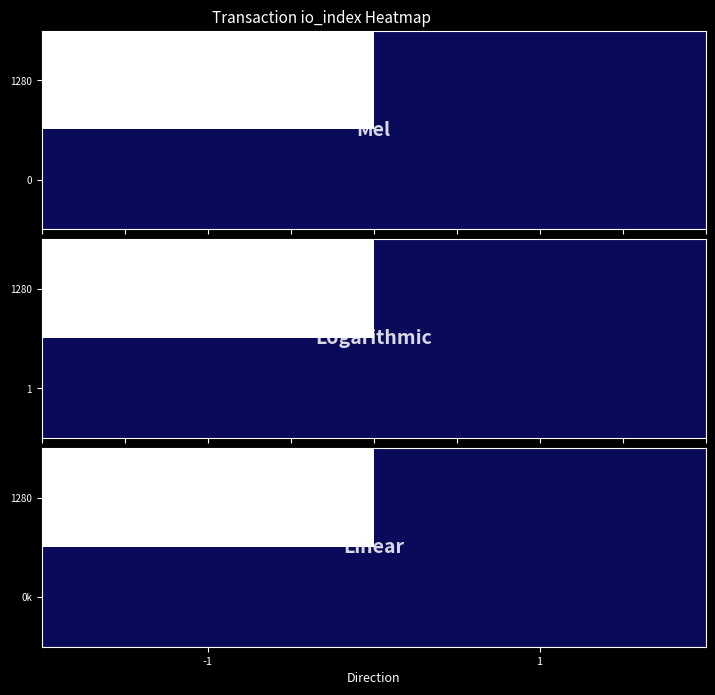

Is it true that 1280 equals 0.0 at 1?

True